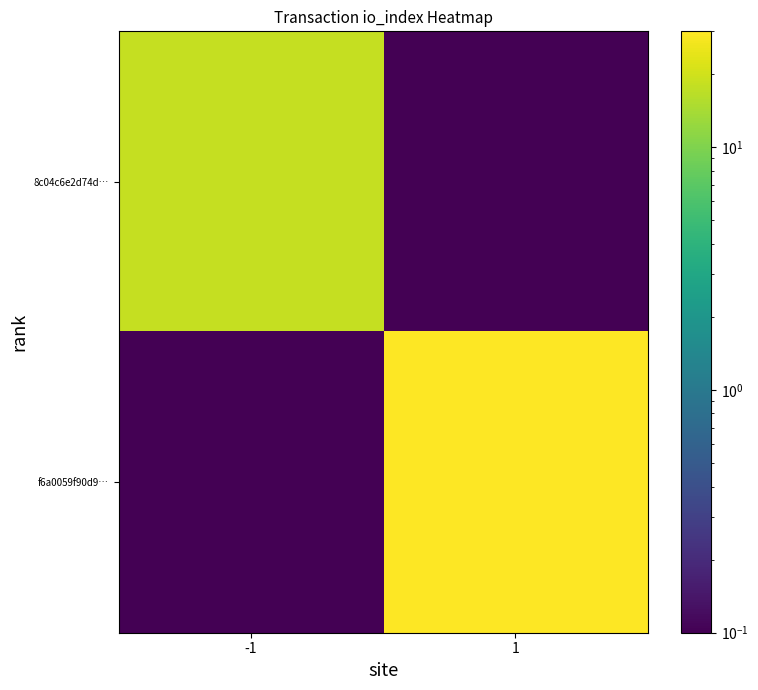

Which category has the highest value across all series?

1